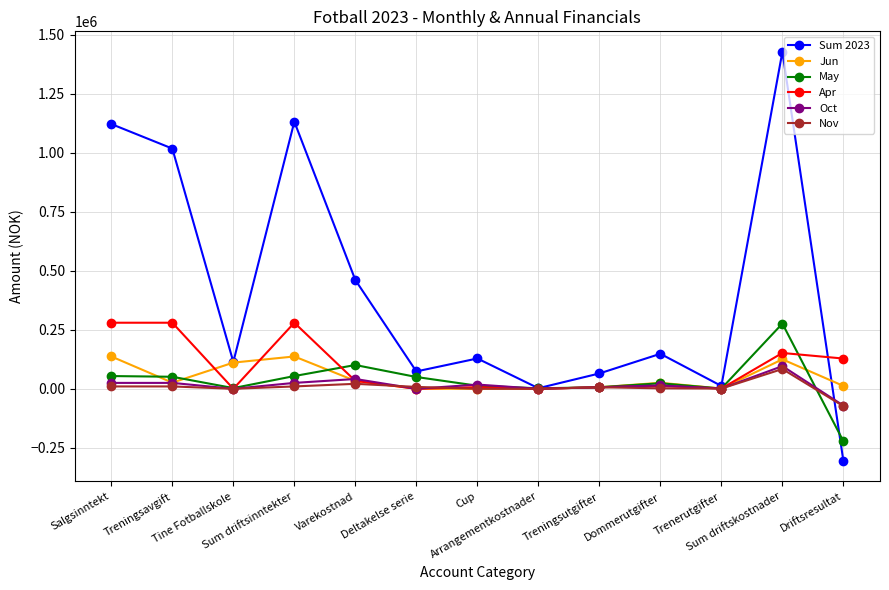

How many interior local peaks does the Sum 2023 series have?

4